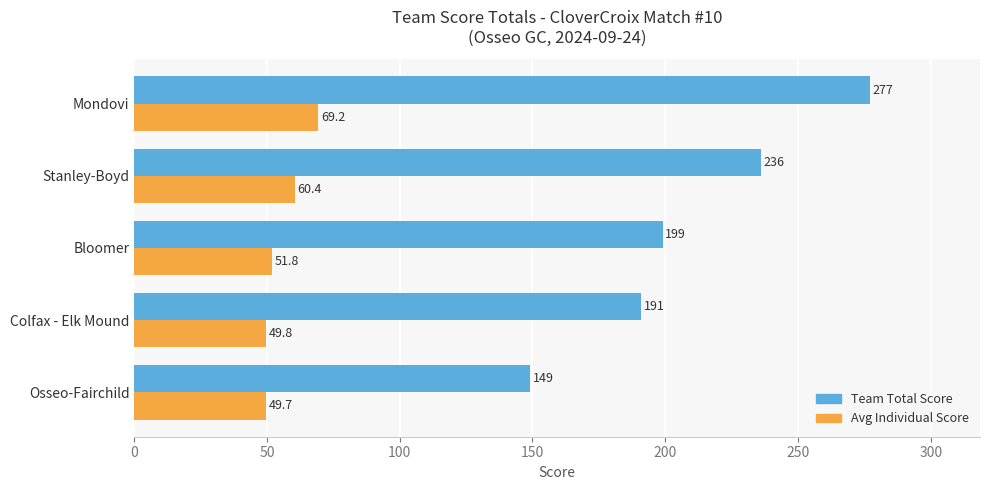

What is the minimum value shown in the chart?

49.7